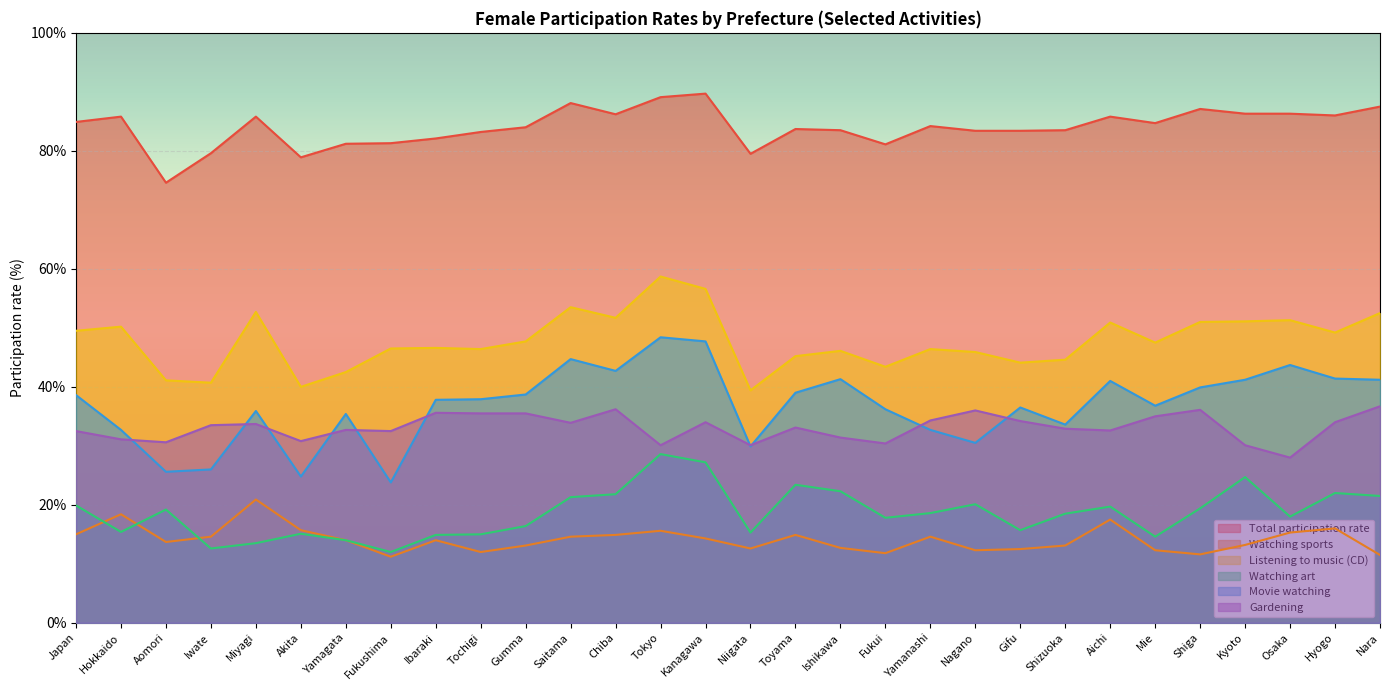

True or false: Watching art and Total participation rate intersect in this chart.

False